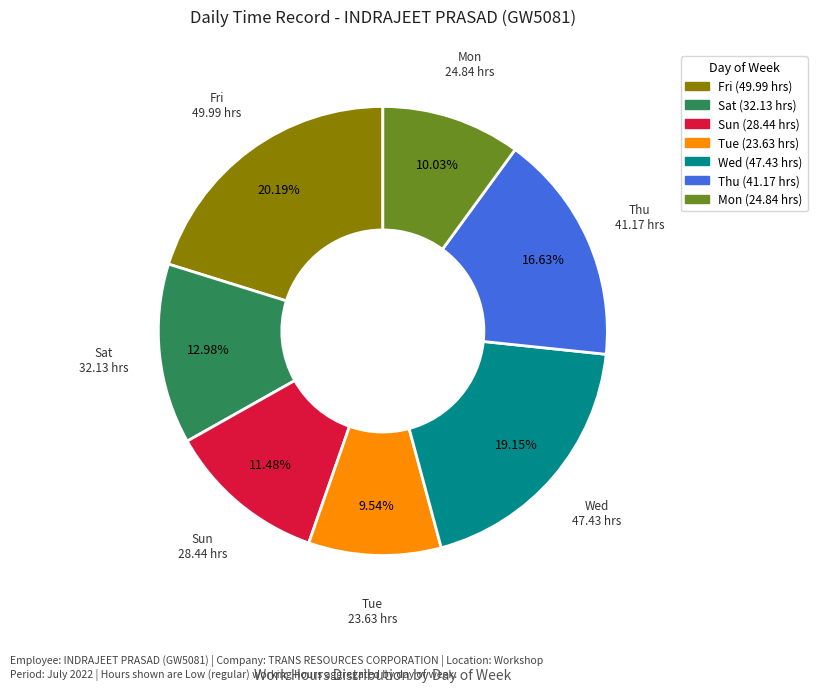

Does any single category account for the majority?

No